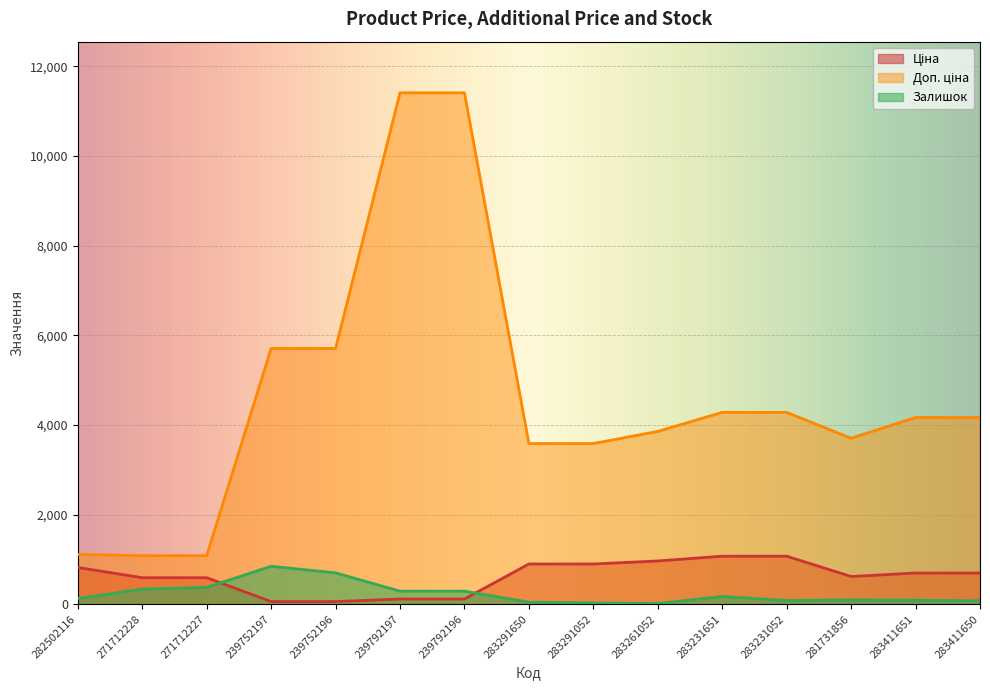

What is the label of the 9th point from the left?

283291052